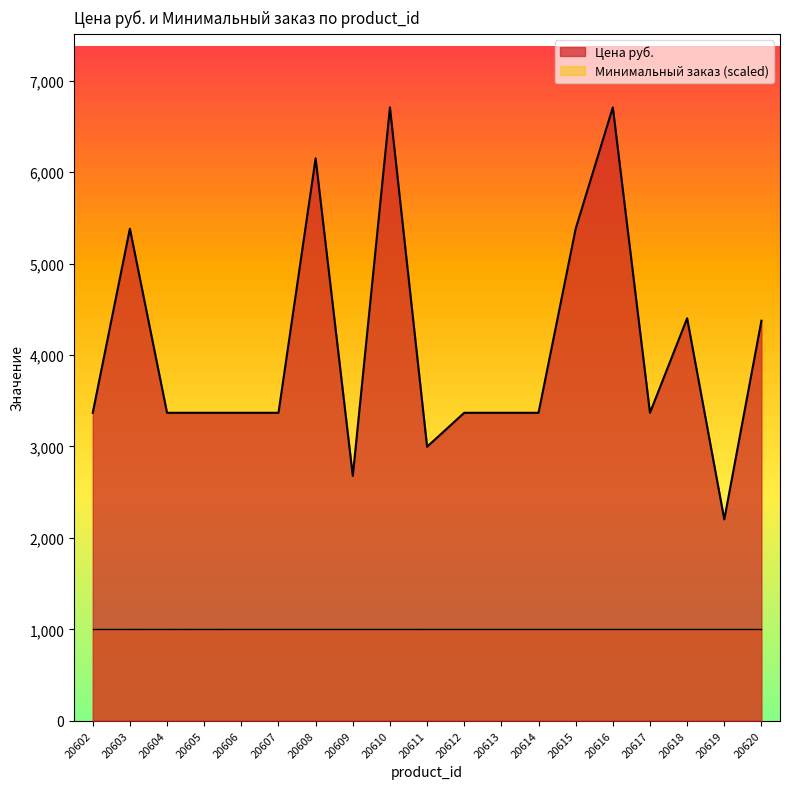

Where is the first local maximum?

20603